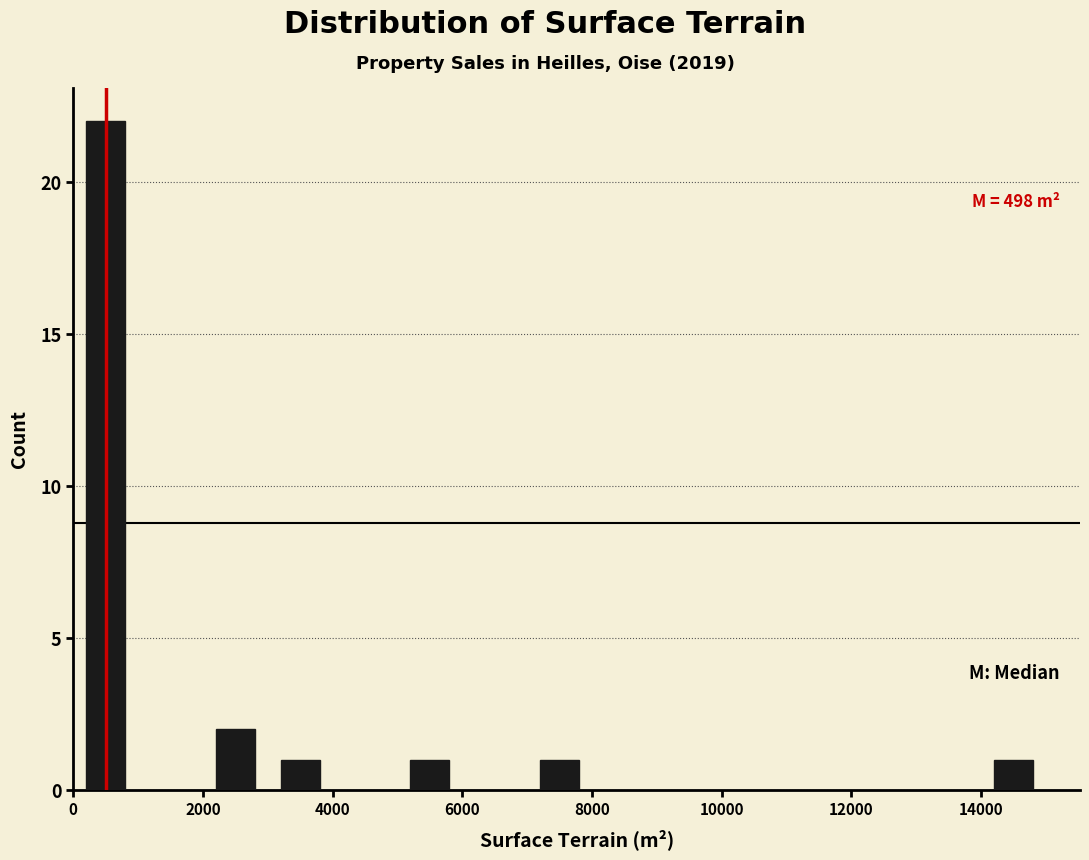

Which range on the x-axis has the tallest bar?

0 to 1000